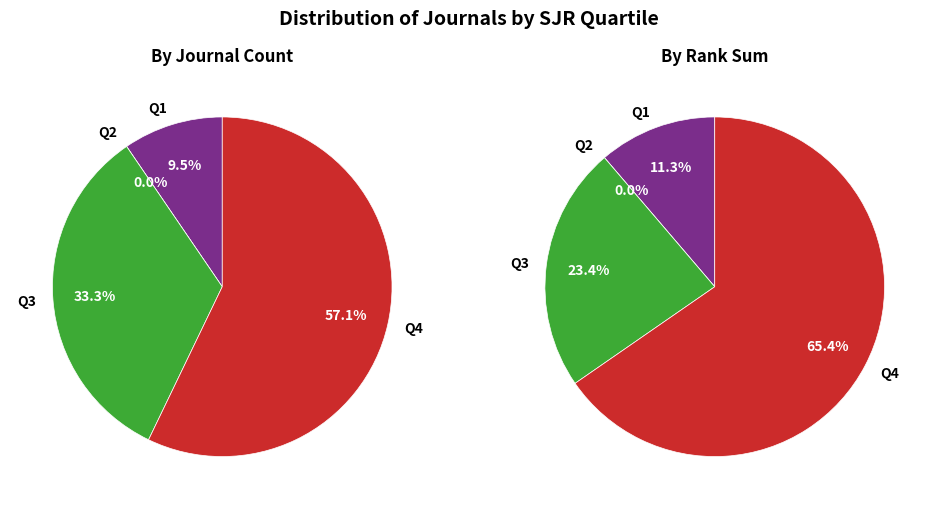

To the nearest percent, what is the average slice percentage?

25%